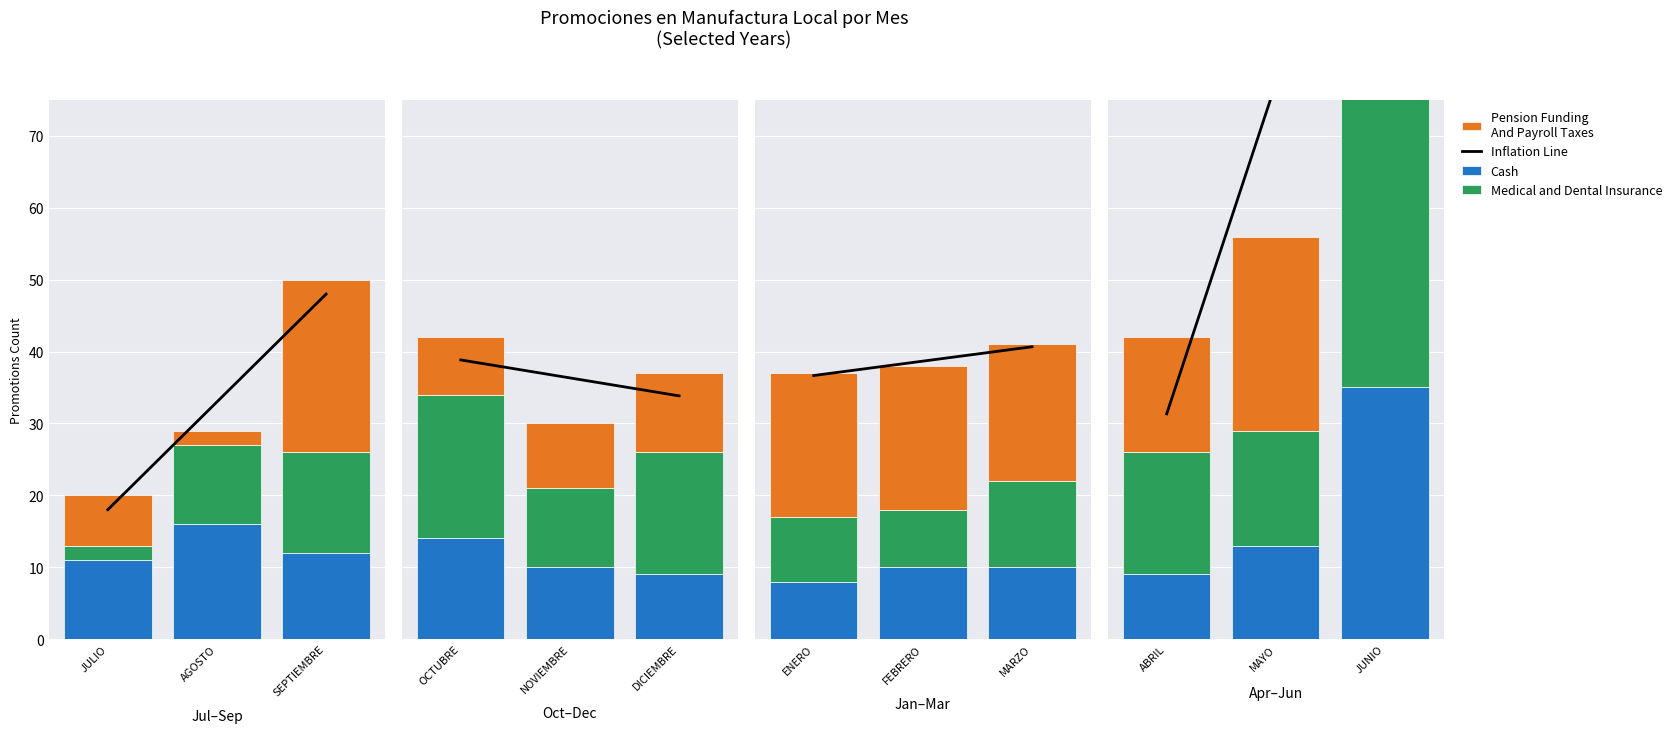

Are the bars horizontal?

No